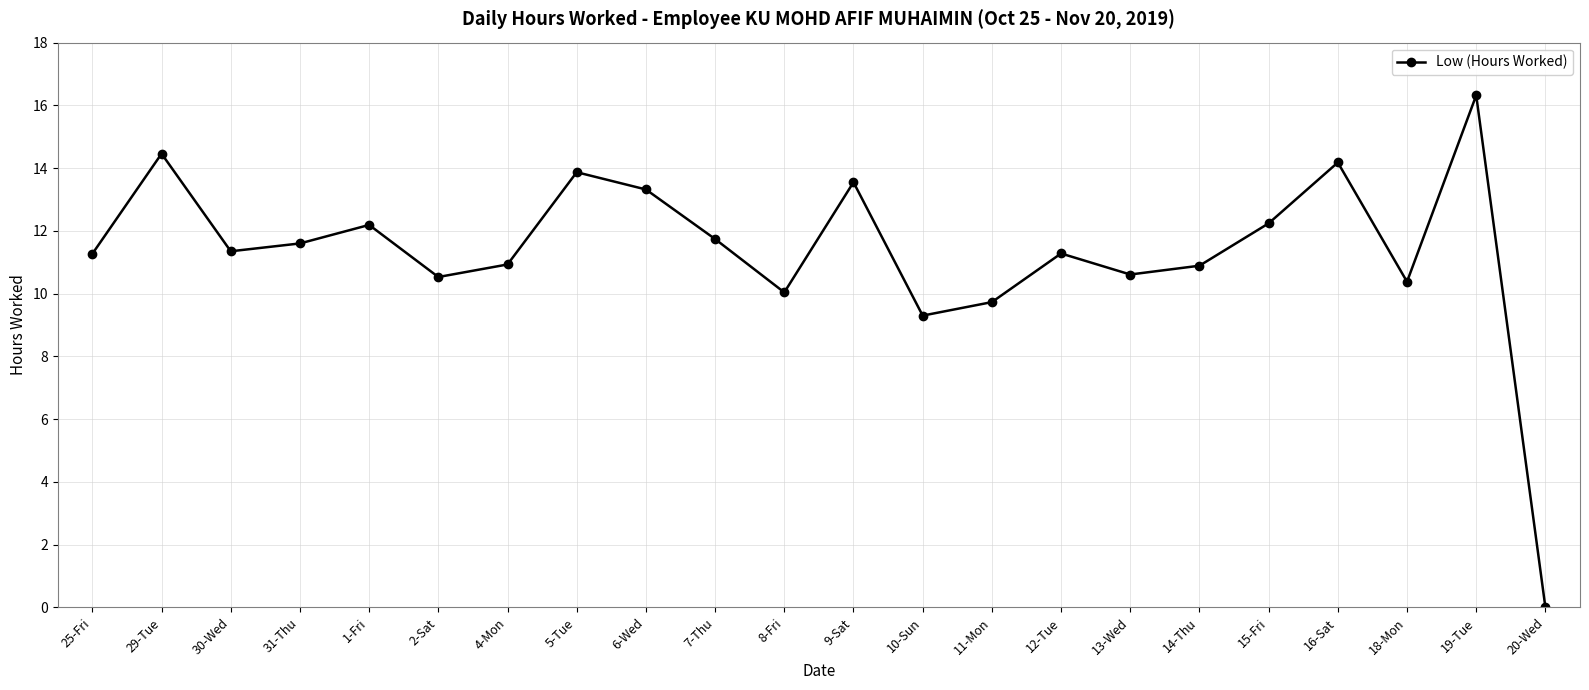

At which category does the chart reach its minimum across all series?

20-Wed